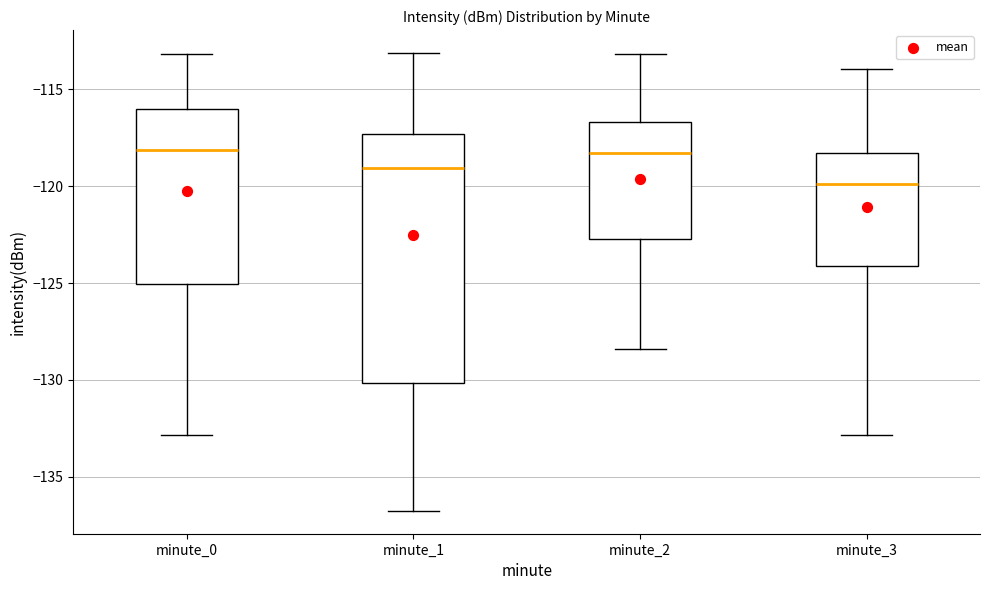

Where does the median line of the box for minute_2 sit on the y-axis? The values are not printed on the chart, so give them approximately, as read against the axis.

-118.5